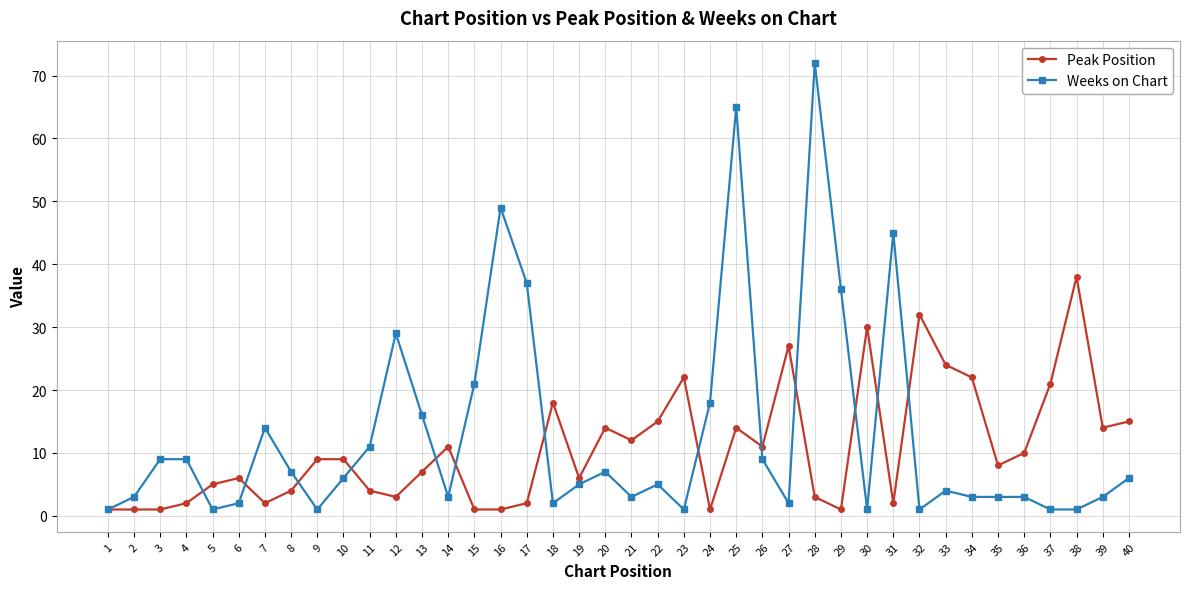

What is the greatest value displayed?

72